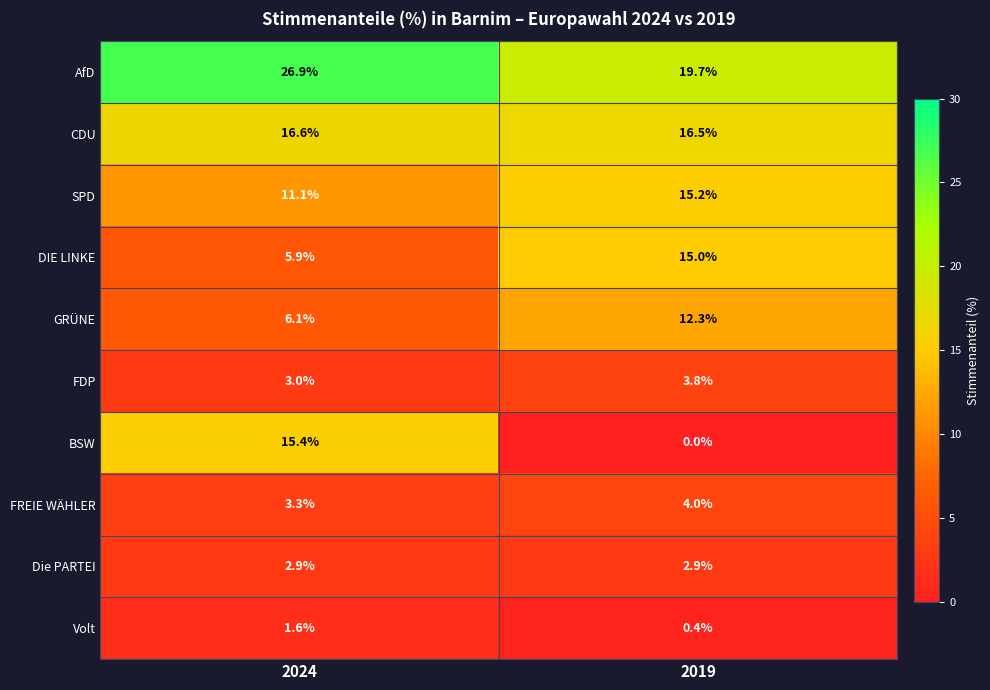

What is the sum of the FDP values at 2024 and 2019?

6.8